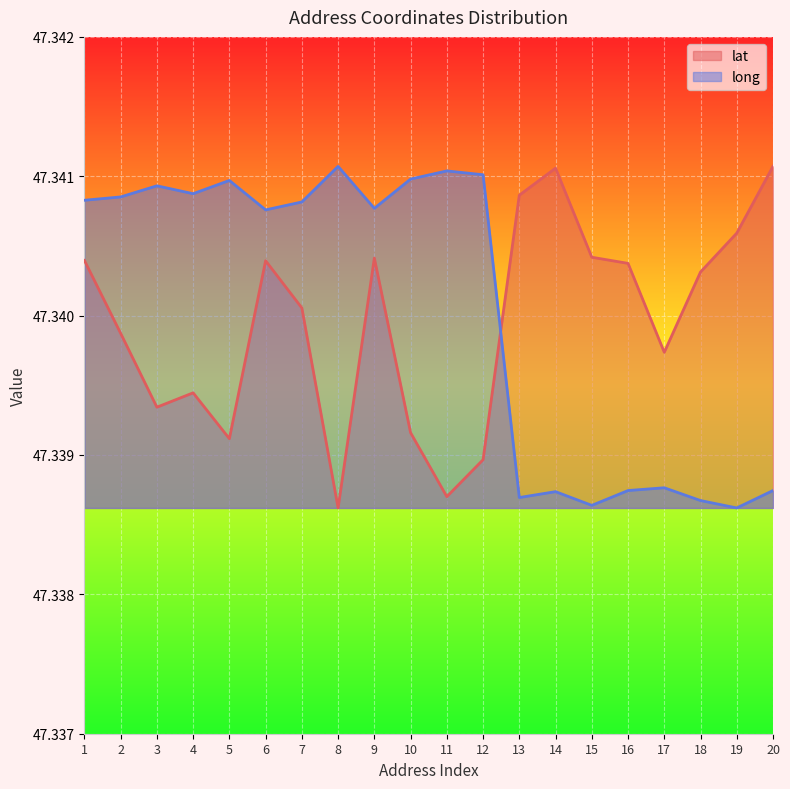

Reading left to right, transcribe all the data shown in this chart.

long: 1=47.3	2=47.3	3=47.3	4=47.3	5=47.3	6=47.3	7=47.3	8=47.3	9=47.3	10=47.3	11=47.3	12=47.3	13=47.3	14=47.3	15=47.3	16=47.3	17=47.3	18=47.3	19=47.3	20=47.3
lat: 1=47.3	2=47.3	3=47.3	4=47.3	5=47.3	6=47.3	7=47.3	8=47.3	9=47.3	10=47.3	11=47.3	12=47.3	13=47.3	14=47.3	15=47.3	16=47.3	17=47.3	18=47.3	19=47.3	20=47.3